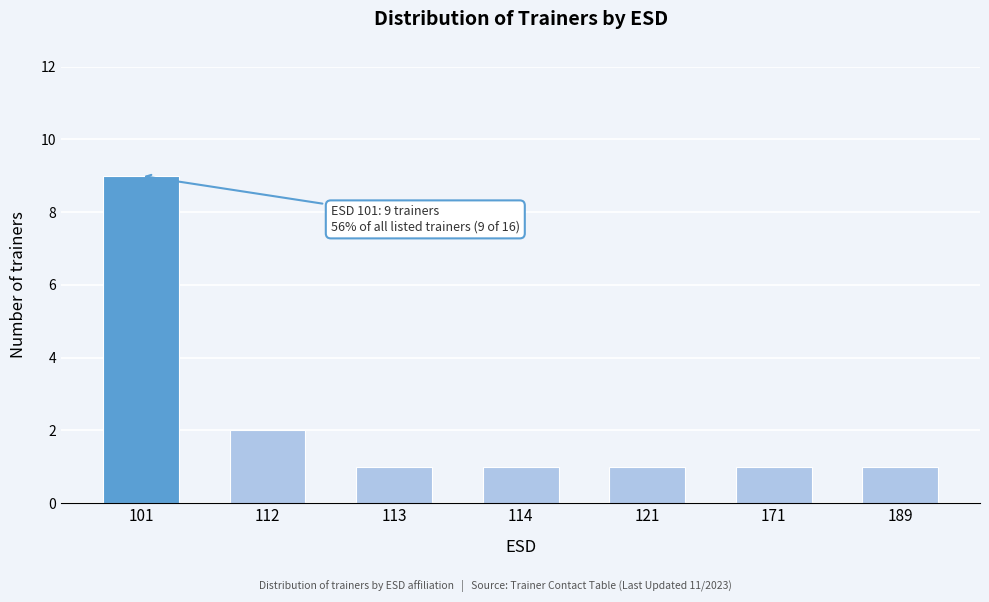

Reading left to right, extract all data points from this chart.

9	2	1	1	1	1	1